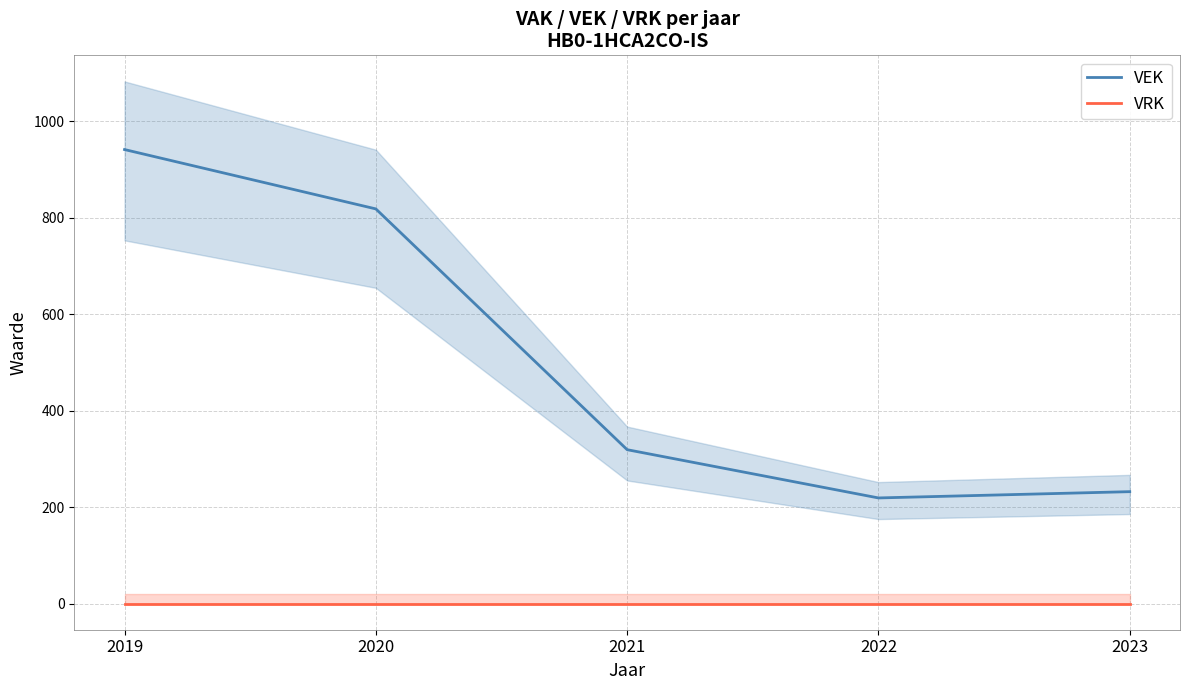

Rank the series by their maximum value, from lowest to highest.

VRK, VEK